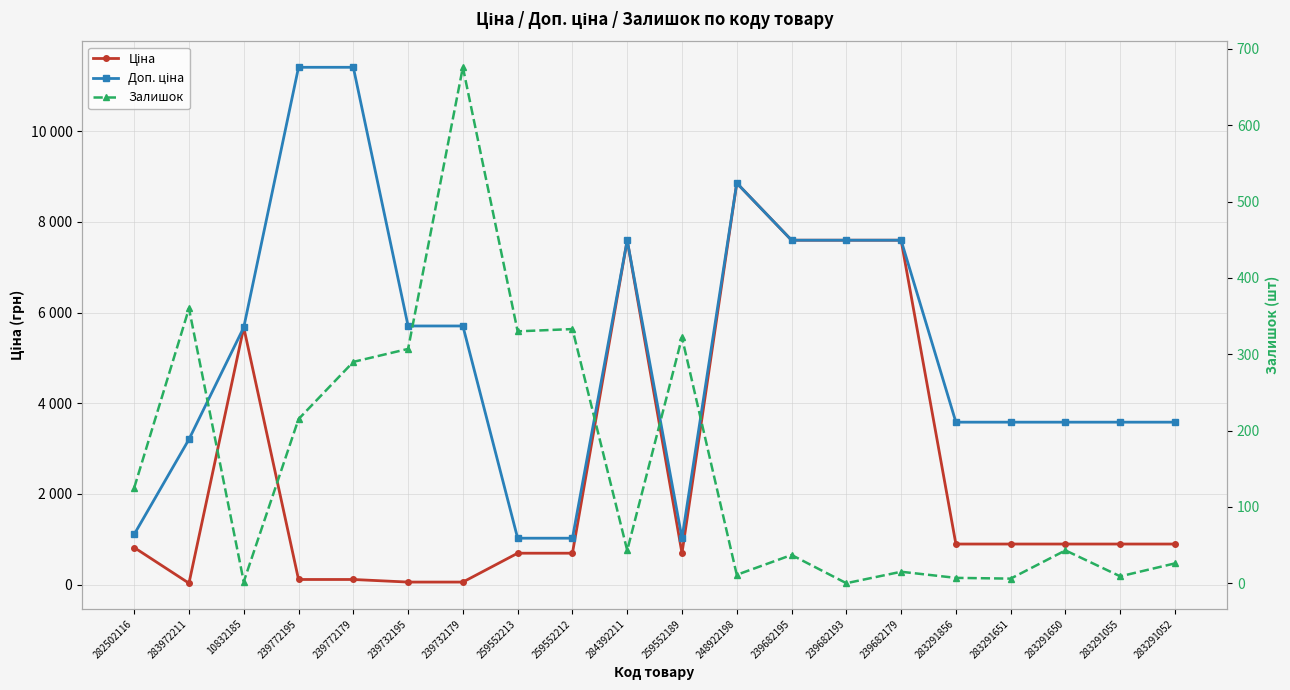

Between 283972211 and 259552189, which series saw the biggest shift?

Доп. ціна